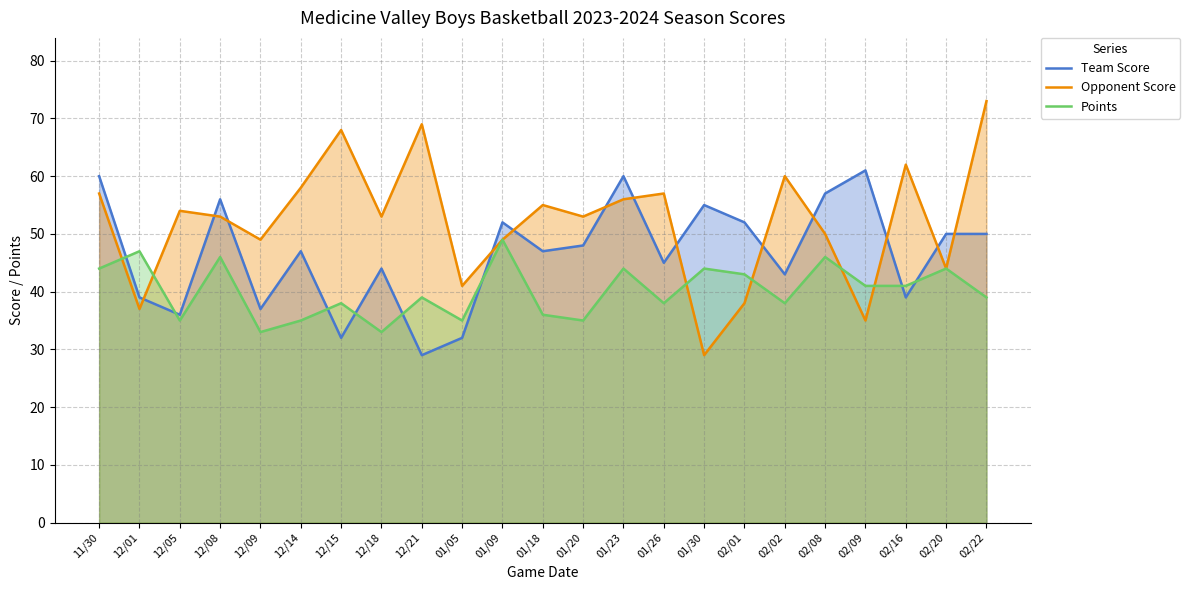

Which series has the largest range (max minus min)?

Opponent Score